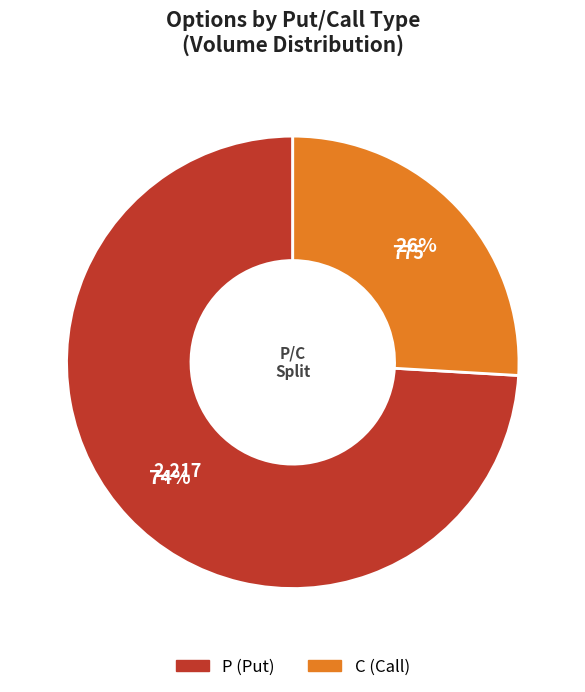

Approximately how many times larger is the value at P compared to C?

2.8